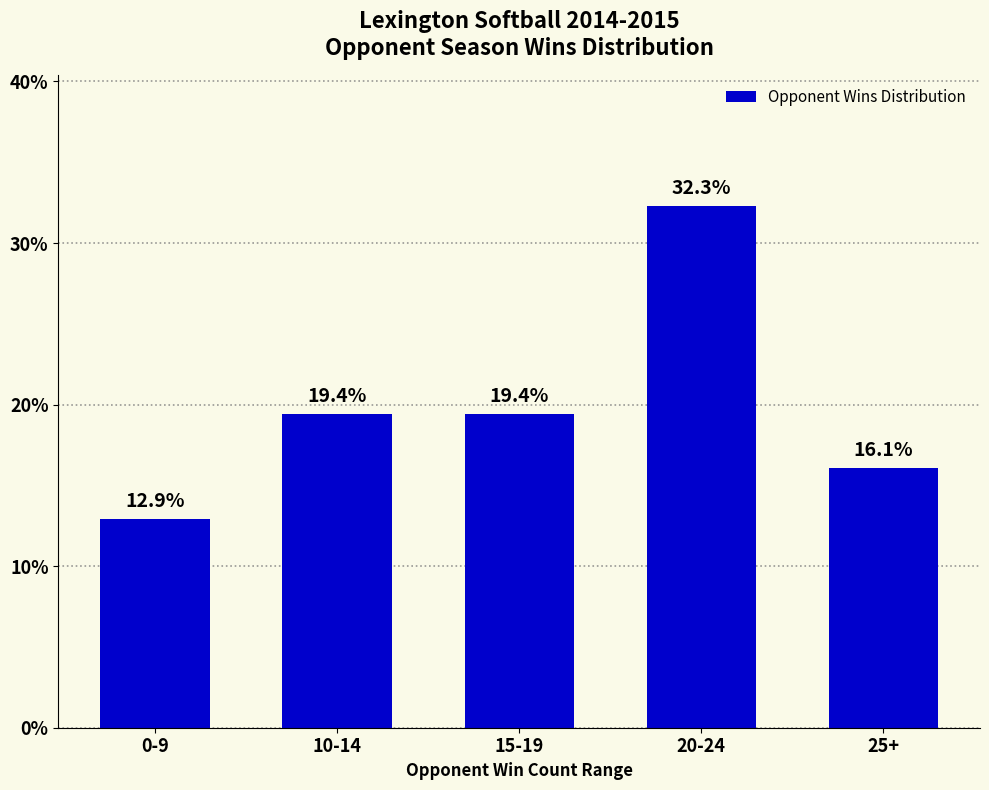

What position from the left is 0-9?

1